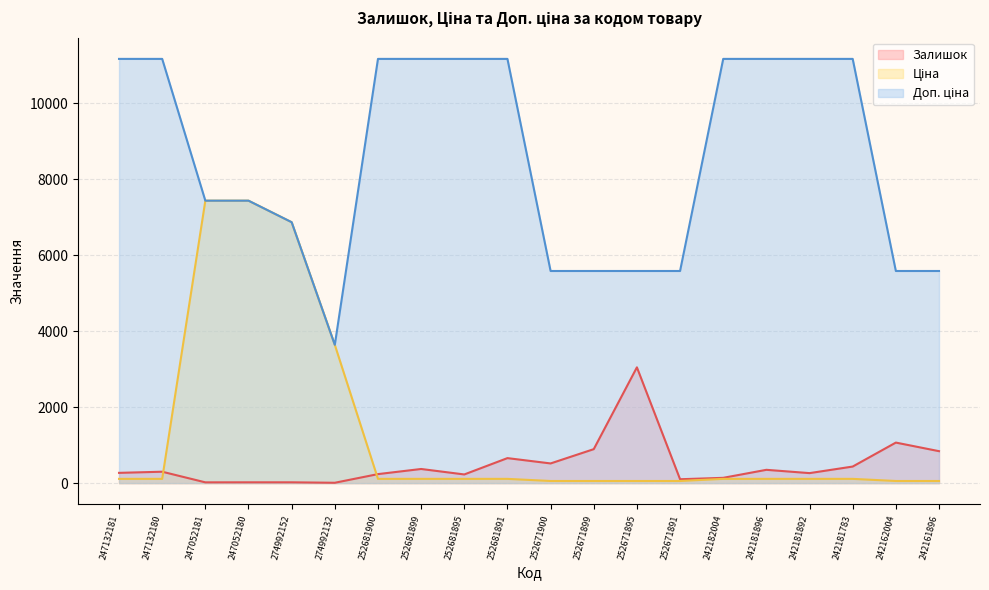

What is the difference between the maximum and minimum values in the Залишок series?

3039.0